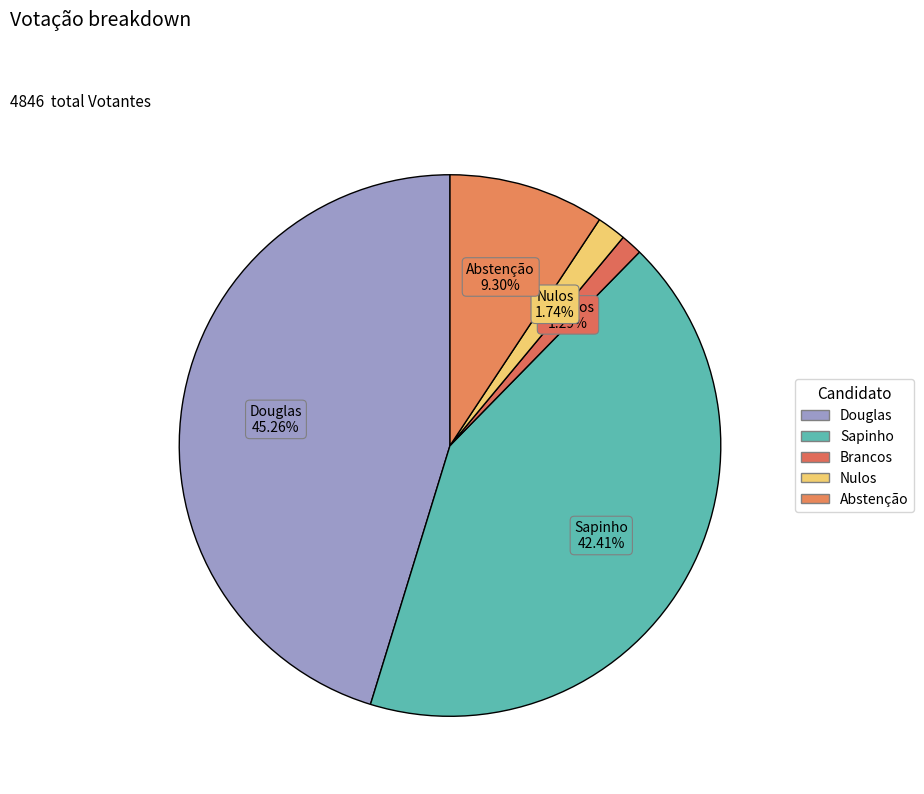

What percentage is the Nulos slice, to the nearest percent?

2%